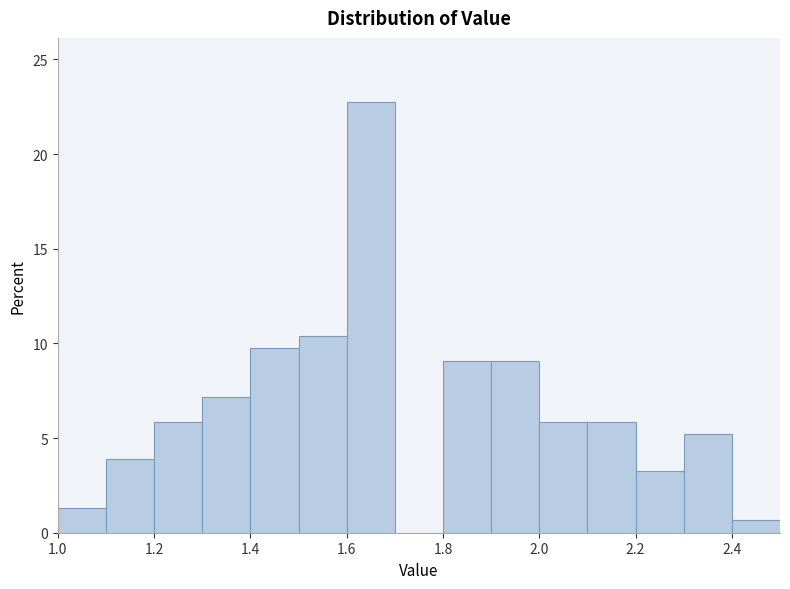

Reading left to right, list every bar in this chart as the range it spans on the x-axis followed by its height. The values are not printed on the chart, so give them approximately, as read against the axis.

1.0 to 1.1: 1.5
1.1 to 1.2: 4.0
1.2 to 1.3: 6.0
1.3 to 1.4: 7.0
1.4 to 1.5: 9.5
1.5 to 1.6: 10.5
1.6 to 1.7: 22.5
1.7 to 1.8: 0
1.8 to 1.9: 9.0
1.9 to 2.0: 9.0
2.0 to 2.1: 6.0
2.1 to 2.2: 6.0
2.2 to 2.3: 3.0
2.3 to 2.4: 5.0
2.4 to 2.5: 0.5